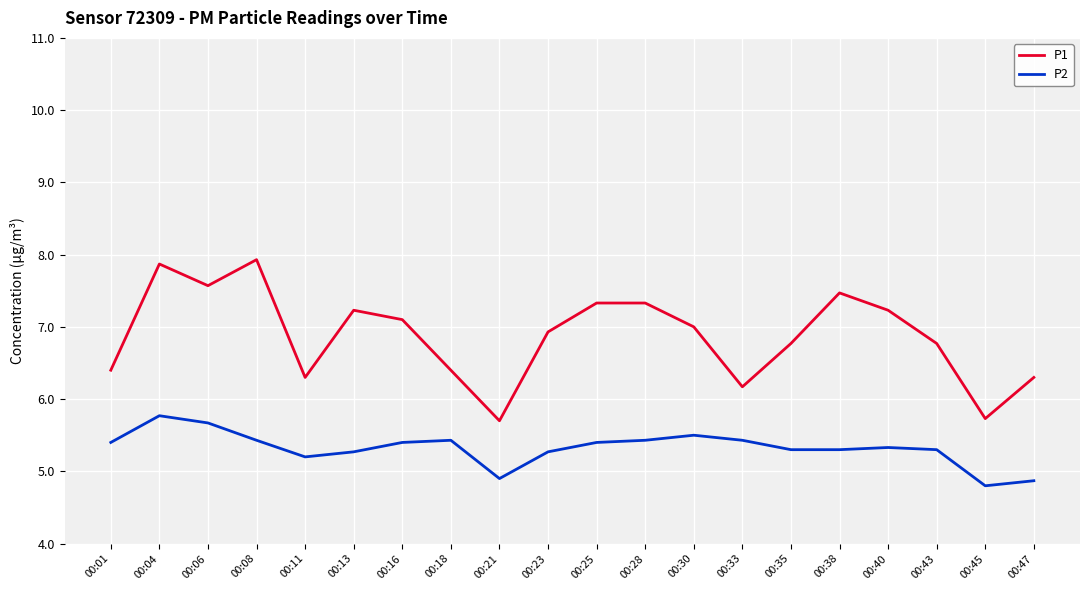

Rank the series by their maximum value, from lowest to highest.

P2, P1